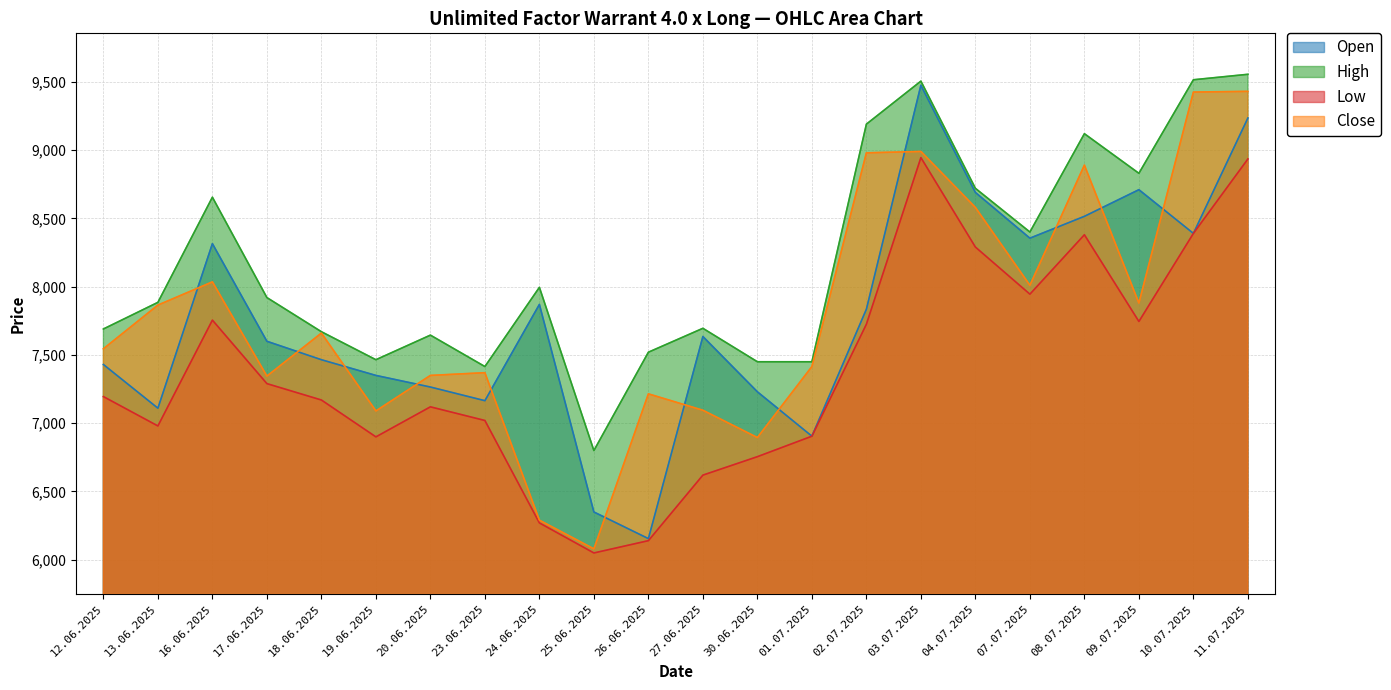

Reading right to left, extract all data points from this chart.

Open: 11.07.2025=9235	10.07.2025=8390	09.07.2025=8710	08.07.2025=8515	07.07.2025=8355	04.07.2025=8690	03.07.2025=9475	02.07.2025=7835	01.07.2025=6905	30.06.2025=7230	27.06.2025=7635	26.06.2025=6155	25.06.2025=6350	24.06.2025=7870	23.06.2025=7165	20.06.2025=7265	19.06.2025=7350	18.06.2025=7465	17.06.2025=7600	16.06.2025=8315	13.06.2025=7110	12.06.2025=7430
High: 11.07.2025=9555	10.07.2025=9515	09.07.2025=8830	08.07.2025=9120	07.07.2025=8400	04.07.2025=8720	03.07.2025=9505	02.07.2025=9190	01.07.2025=7450	30.06.2025=7450	27.06.2025=7695	26.06.2025=7520	25.06.2025=6800	24.06.2025=7995	23.06.2025=7415	20.06.2025=7645	19.06.2025=7465	18.06.2025=7670	17.06.2025=7920	16.06.2025=8655	13.06.2025=7885	12.06.2025=7690
Low: 11.07.2025=8935	10.07.2025=8390	09.07.2025=7745	08.07.2025=8380	07.07.2025=7945	04.07.2025=8290	03.07.2025=8945	02.07.2025=7725	01.07.2025=6905	30.06.2025=6755	27.06.2025=6620	26.06.2025=6140	25.06.2025=6050	24.06.2025=6270	23.06.2025=7020	20.06.2025=7120	19.06.2025=6900	18.06.2025=7170	17.06.2025=7290	16.06.2025=7755	13.06.2025=6980	12.06.2025=7195
Close: 11.07.2025=9430	10.07.2025=9425	09.07.2025=7880	08.07.2025=8890	07.07.2025=8010	04.07.2025=8580	03.07.2025=8990	02.07.2025=8980	01.07.2025=7415	30.06.2025=6895	27.06.2025=7095	26.06.2025=7215	25.06.2025=6080	24.06.2025=6290	23.06.2025=7370	20.06.2025=7350	19.06.2025=7090	18.06.2025=7660	17.06.2025=7345	16.06.2025=8035	13.06.2025=7865	12.06.2025=7545